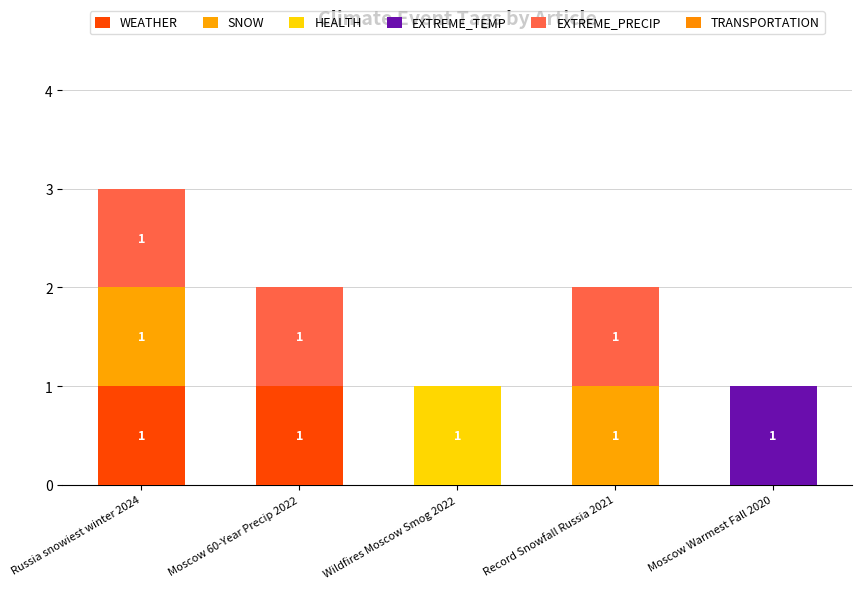

How many WEATHER values are between 0 and 1?

5